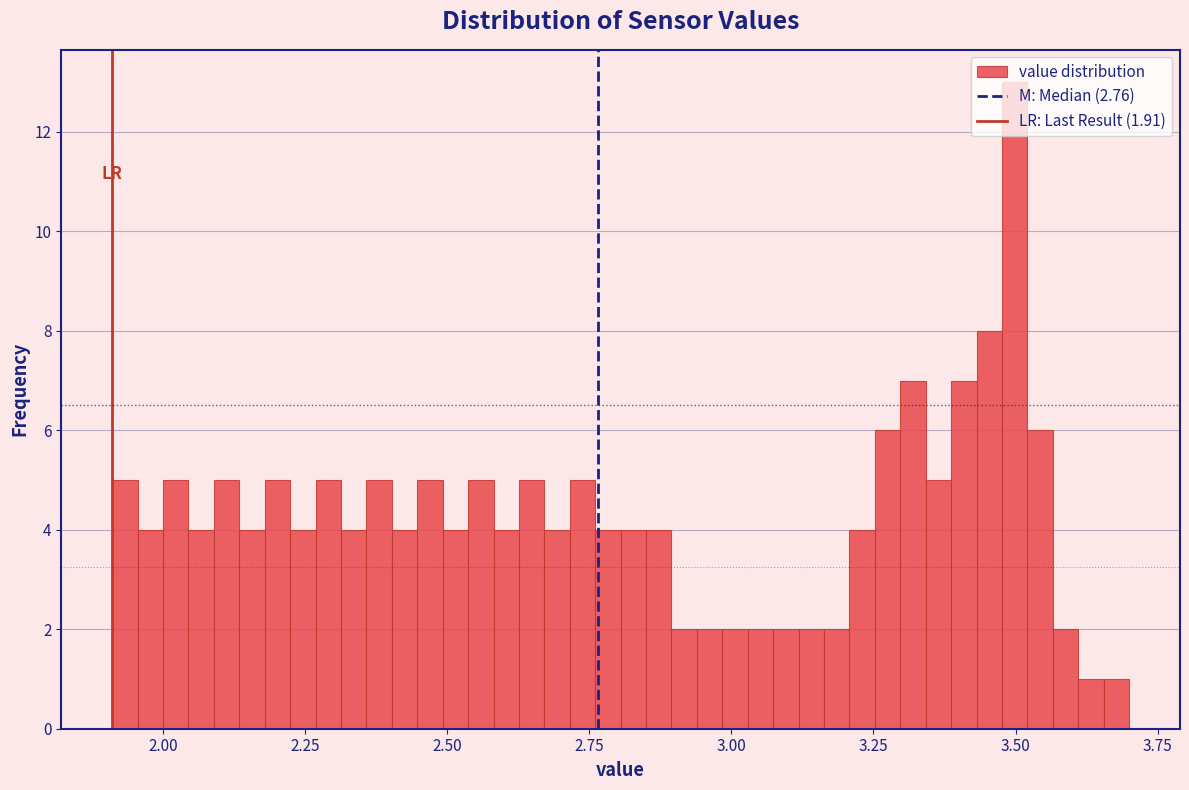

Read against the x-axis, roughly where is the centre of the tallest bar?

3.50